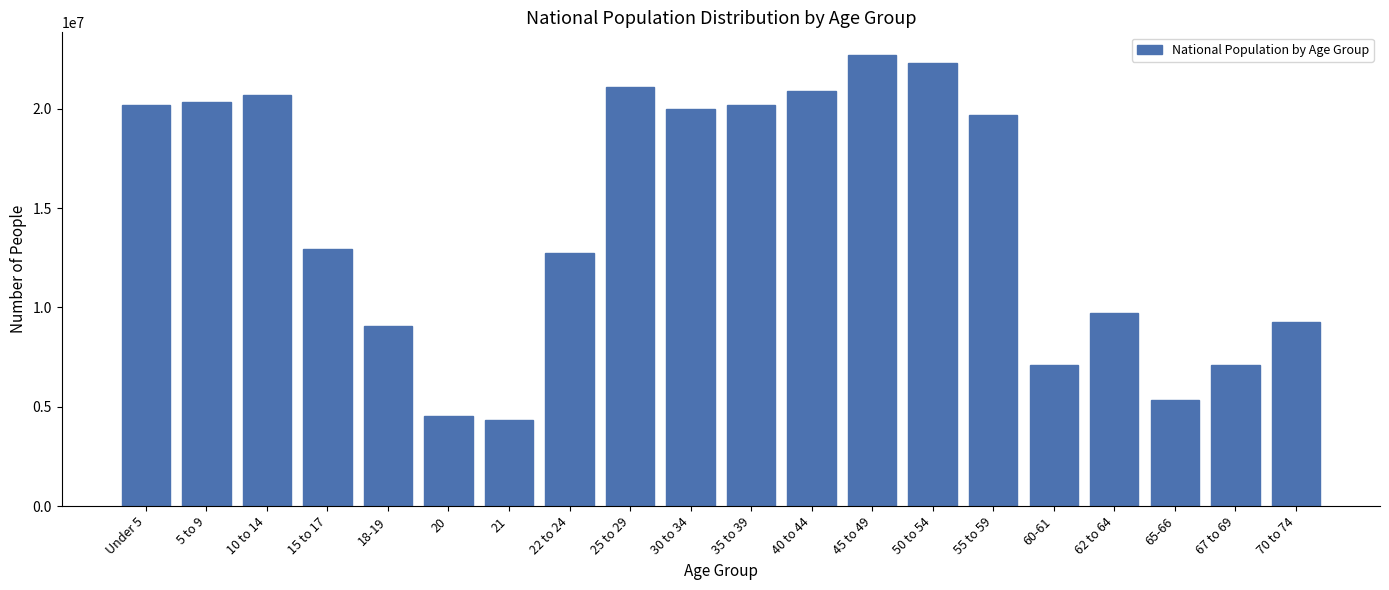

What is the minimum value shown in the chart?

4354294